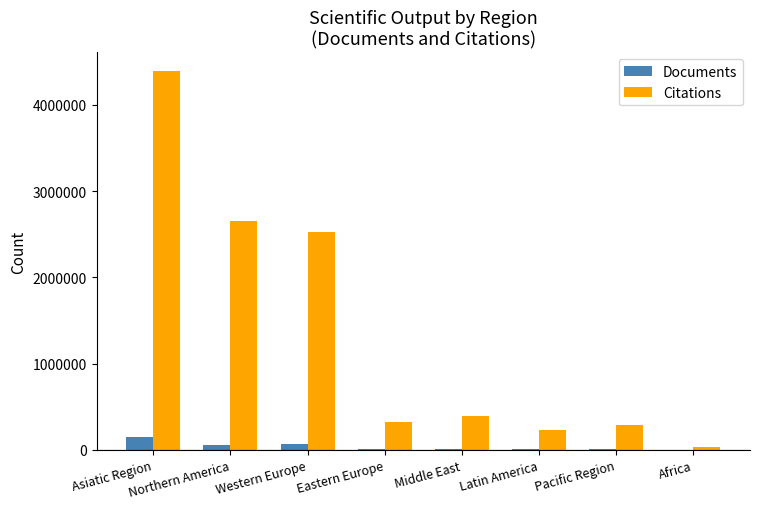

The Citations series shows 127365 at Pacific Region. True or false?

False